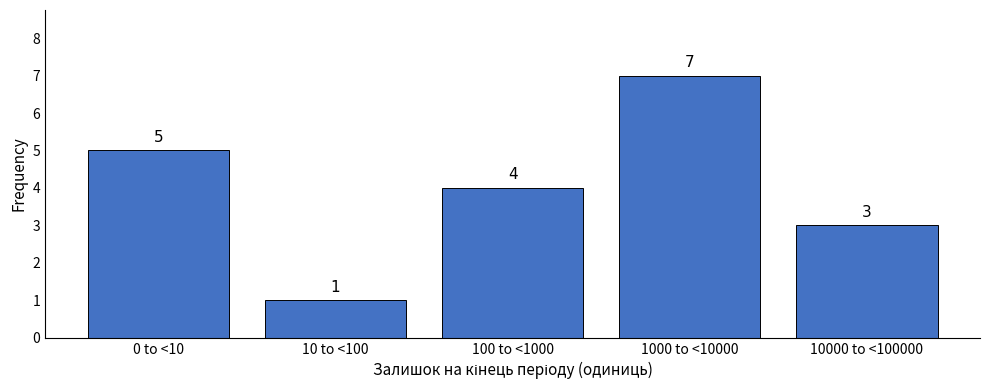

Reading left to right, extract all data points from this chart.

5	1	4	7	3